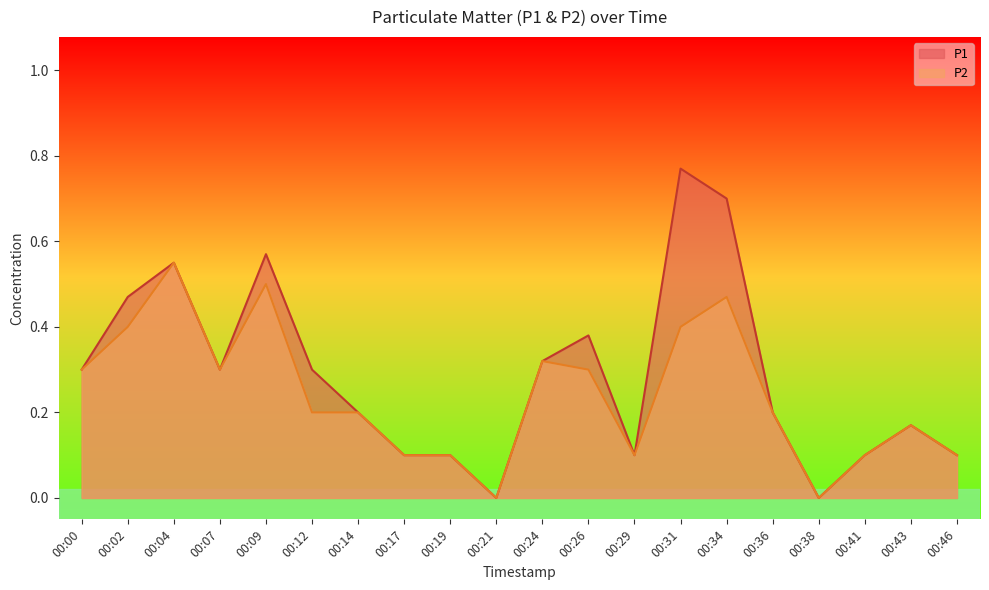

Count the number of data series in this chart.

2